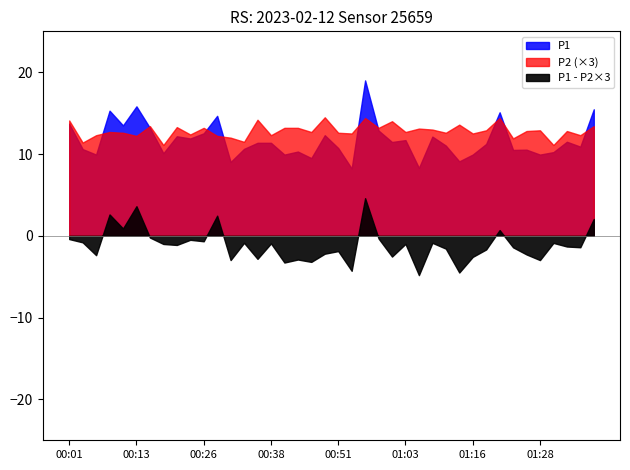

Which category has the highest value in the P1 series?

00:56